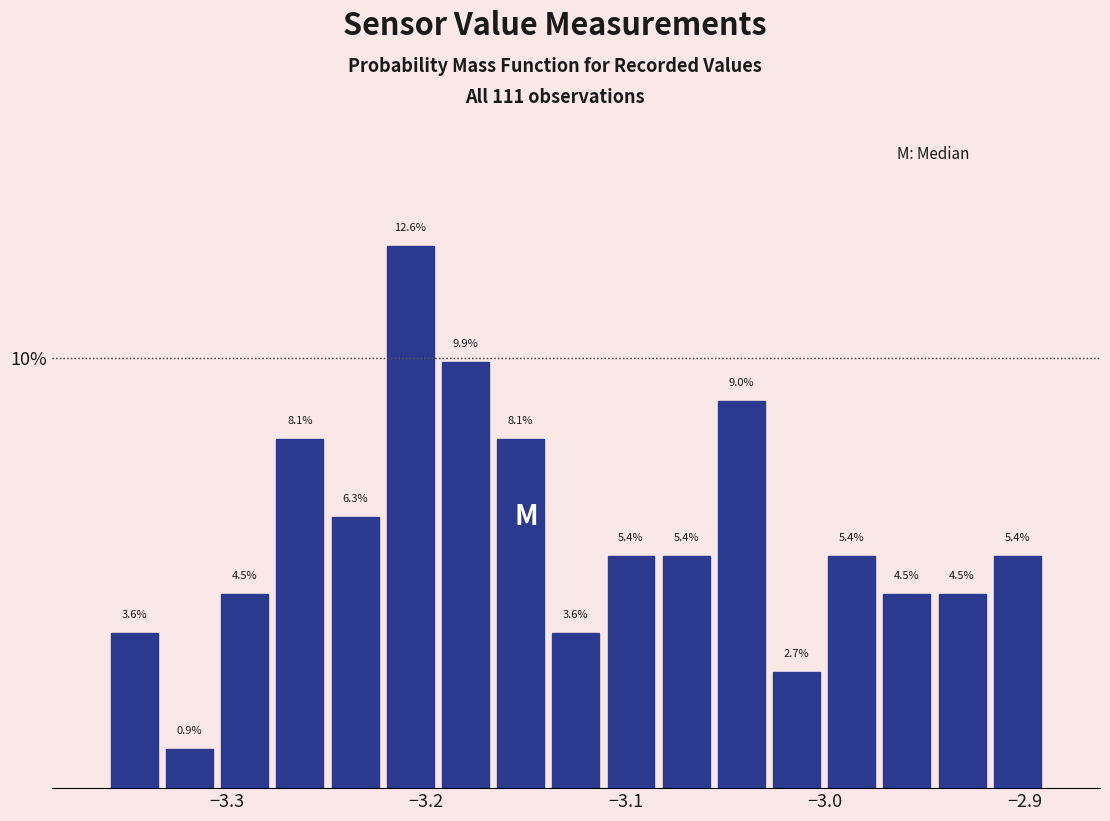

Read against the x-axis, roughly where is the centre of the tallest bar?

-3.21